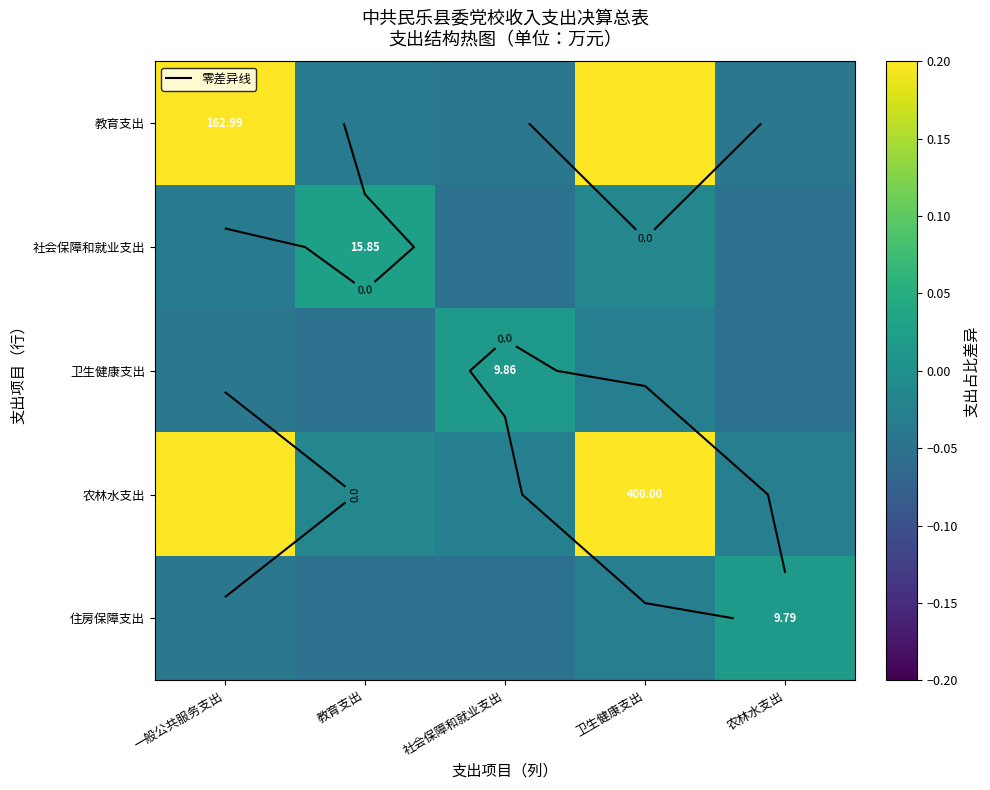

What is the sum of the 教育支出 values at 农林水支出 and 一般公共服务支出?

0.2